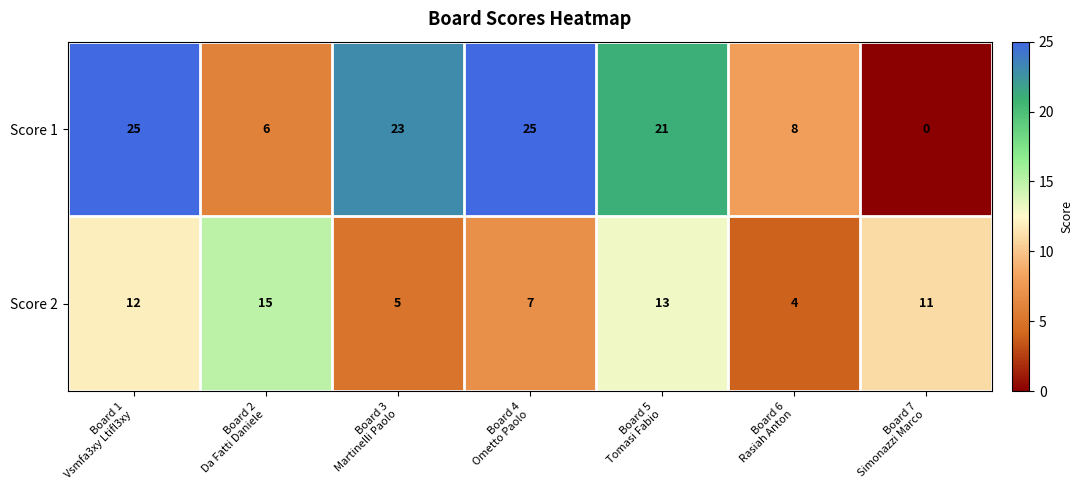

At how many categories does at least one series exceed 22?

3